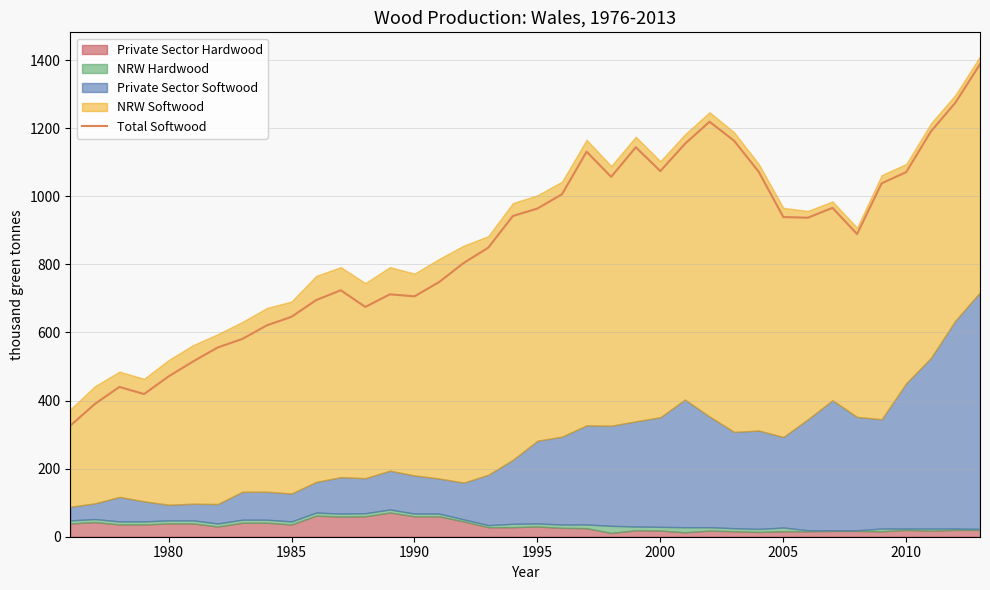

Does the chart have visible grid lines?

Yes